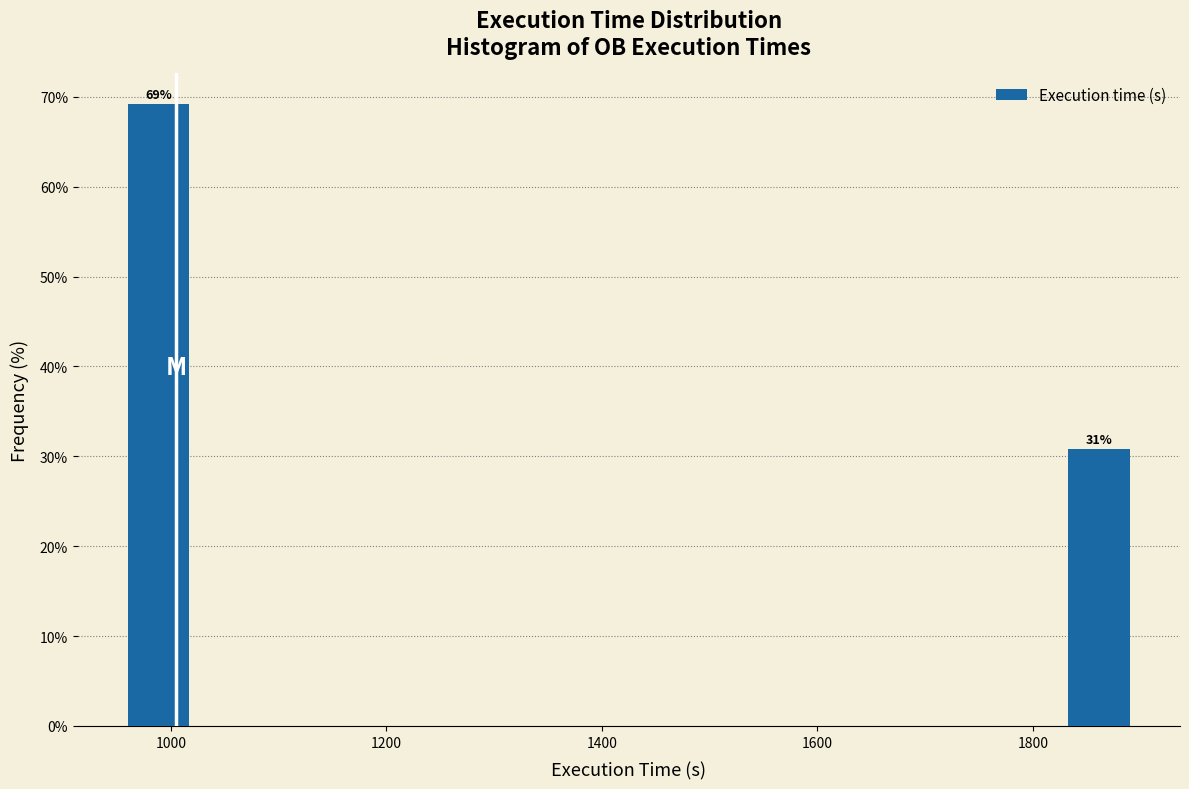

Around what value on the x-axis is the tallest bar? Give the approximate position of its centre, as read against the axis.

980